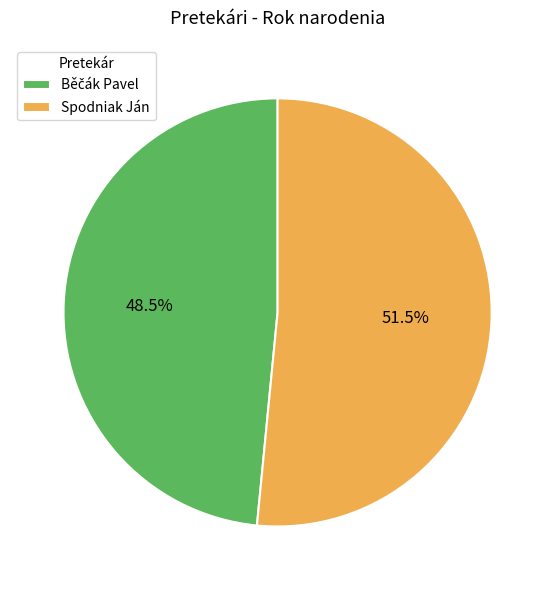

Which slice is the largest?

Spodniak Ján